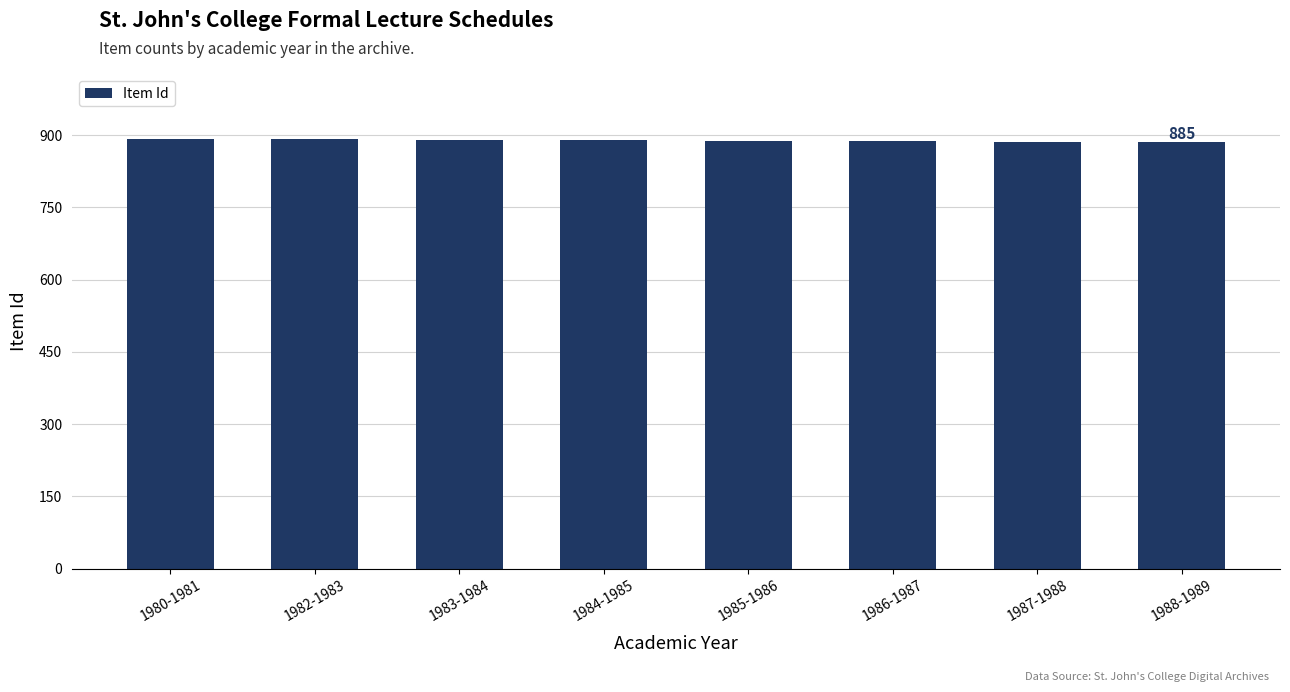

What is the label of the 2nd bar from the left?

1982-1983